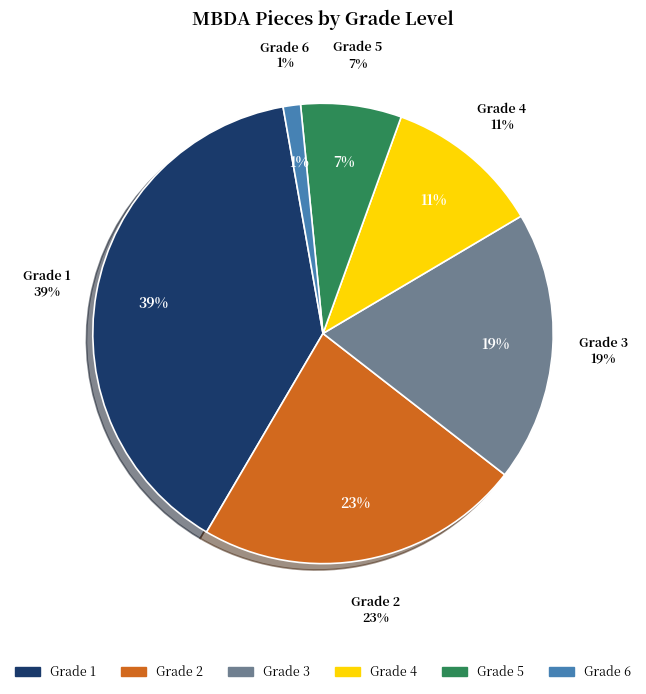

Between Grade 3 and Grade 1, which is larger?

Grade 1